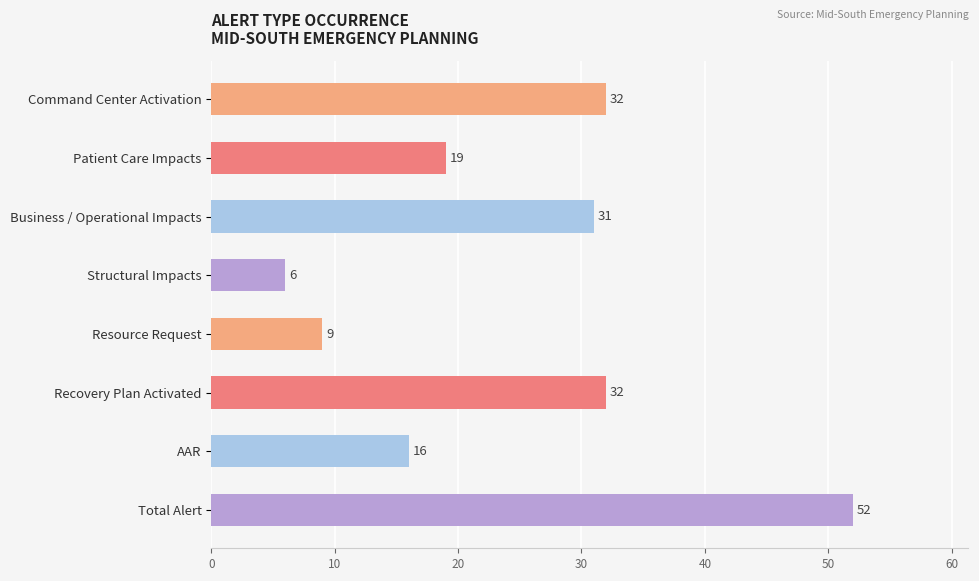

What is the label of the 4th bar from the bottom?

Resource Request